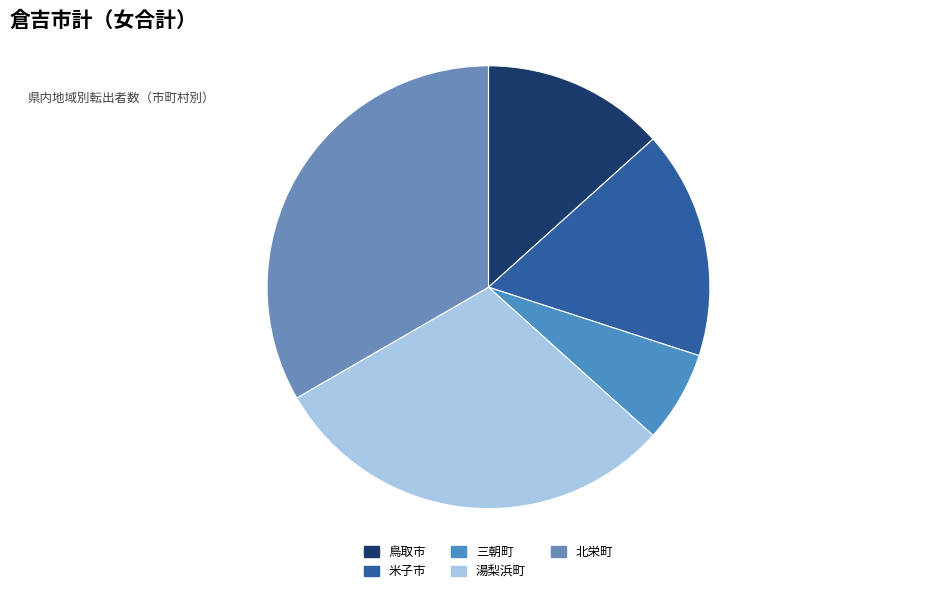

Is it true that 北栄町 is 33% of the pie?

True